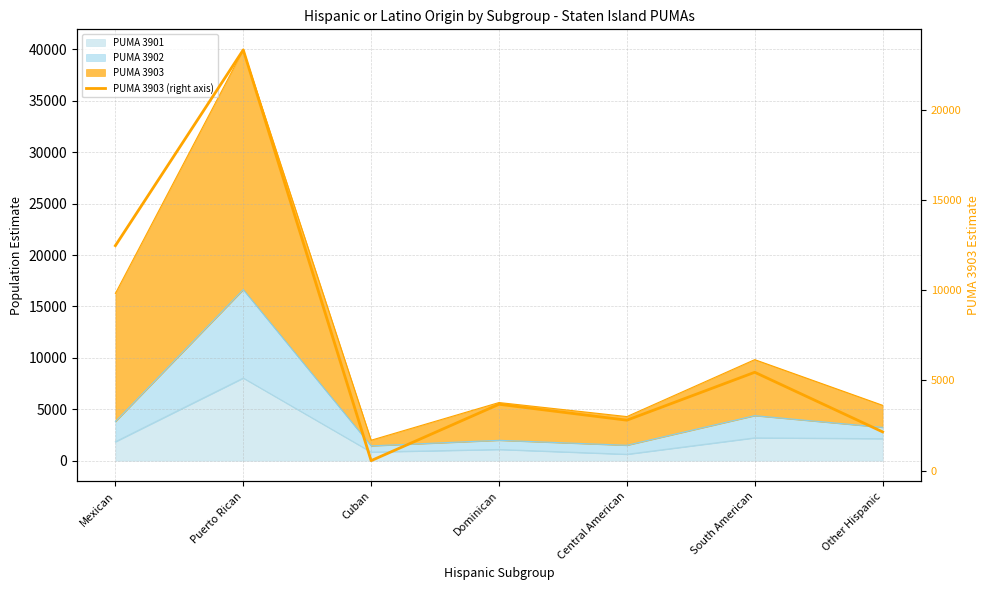

Is it true that the value at Other Hispanic is 2146?

True